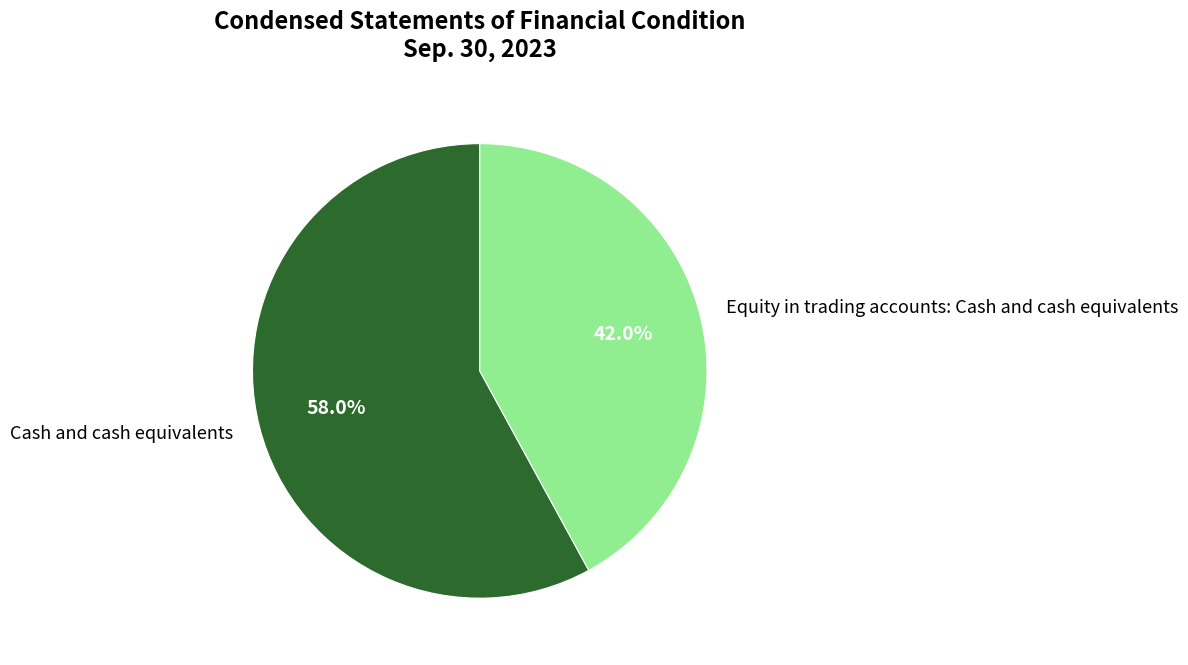

Does any single category account for the majority?

Yes